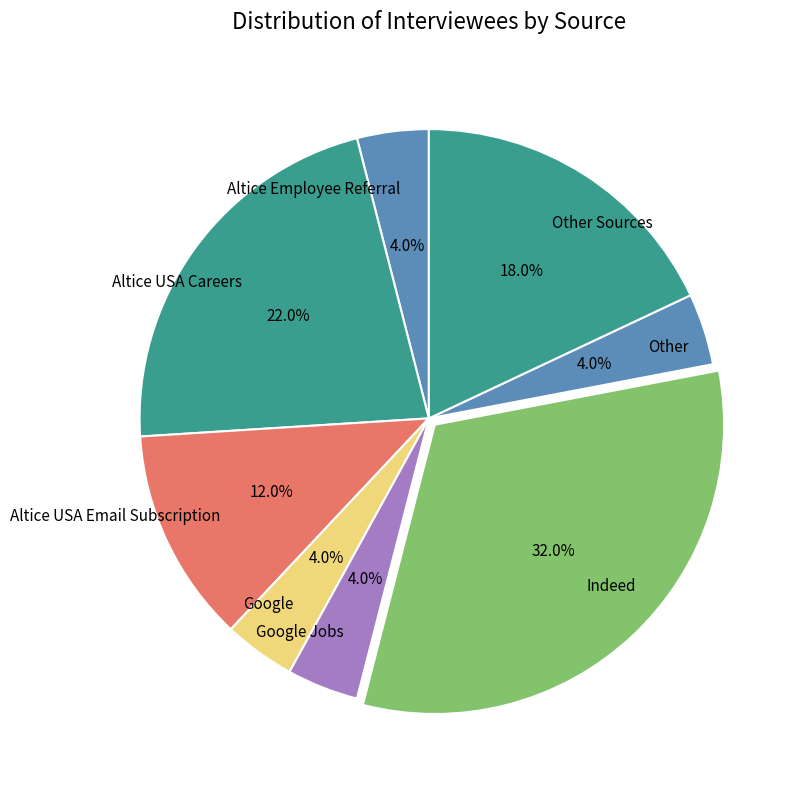

How many segments does this pie chart have?

8